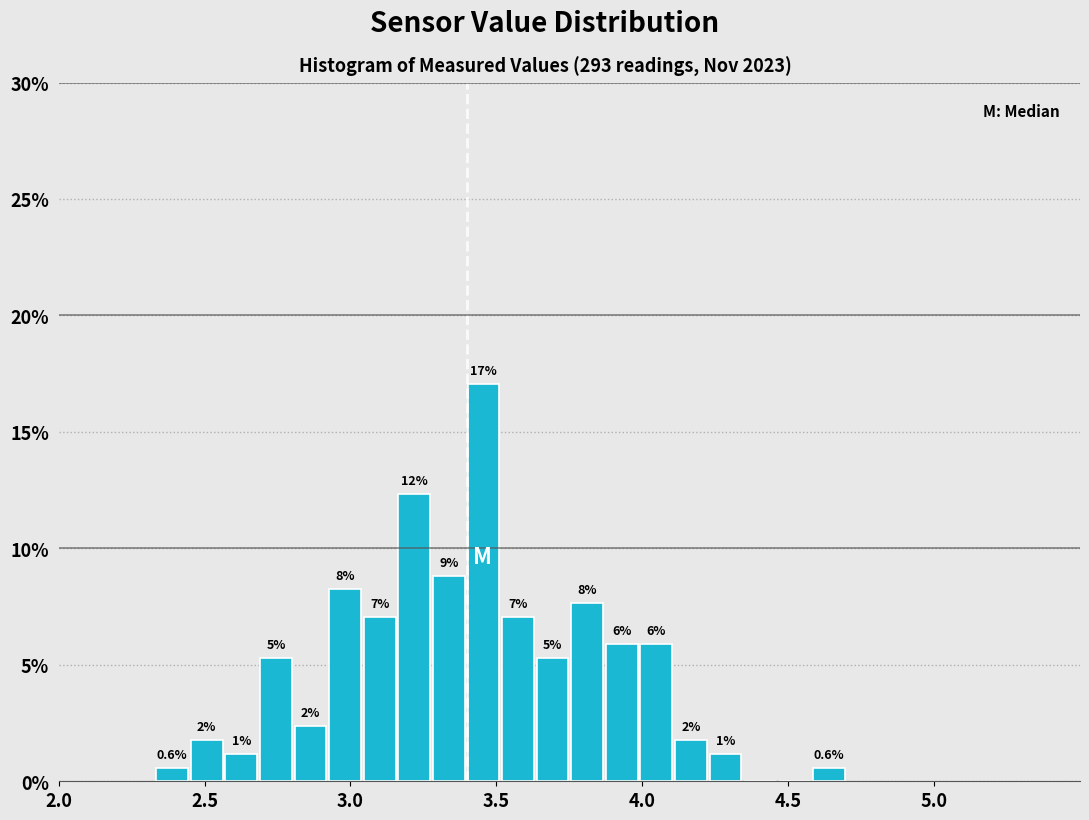

Read against the x-axis, roughly where is the centre of the tallest bar?

3.45